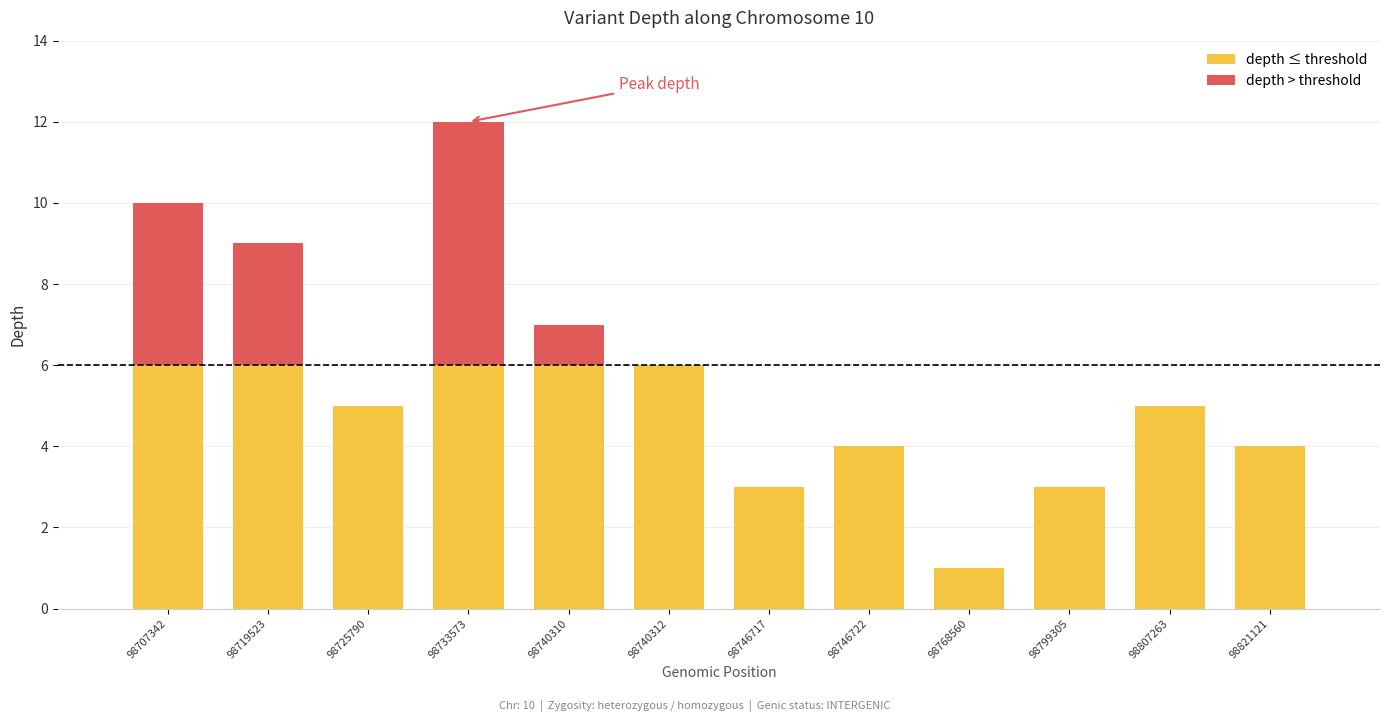

What is the sum of all depth ≤ threshold values?

55